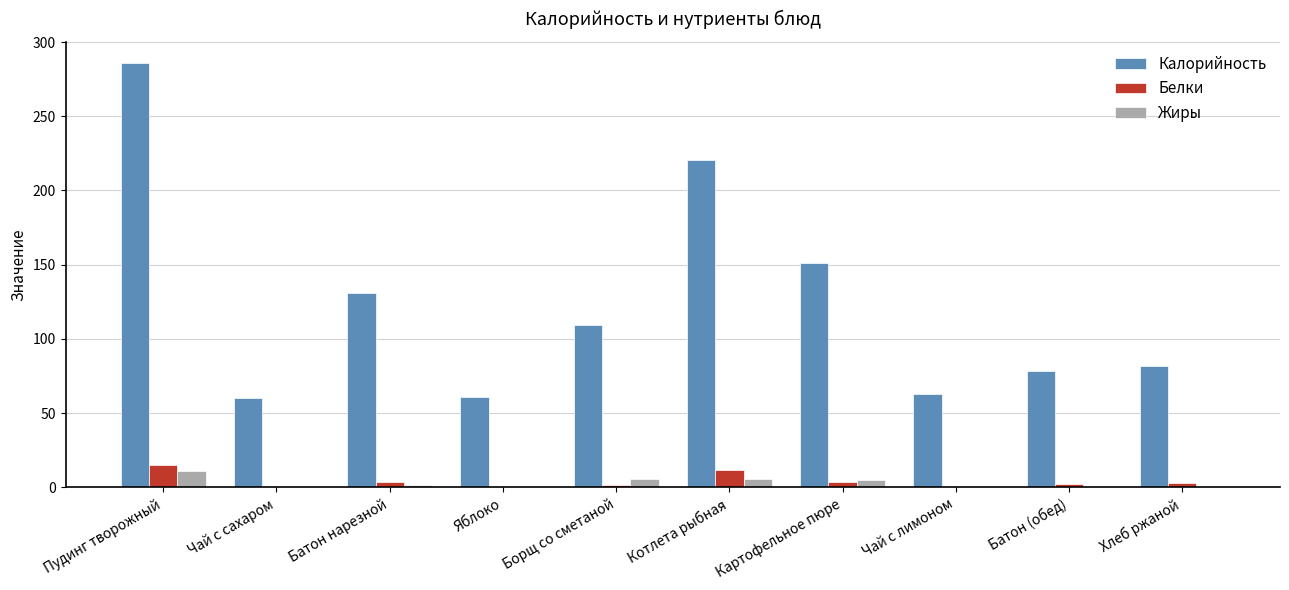

At which label does Жиры reach its peak?

Пудинг творожный